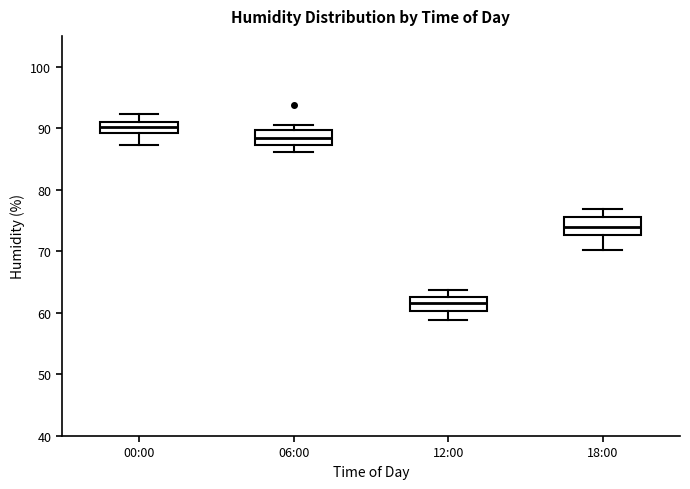

Reading left to right, transcribe this box plot: for each box, give where its median line is, the range the box spans, and where its two whiskers end, as read against the y-axis. The values are not printed on the chart, so give them approximately, as read against the axis.

00:00: median 90, box 89 to 91, whiskers 87 to 92
06:00: median 88, box 87 to 90, whiskers 86 to 91
12:00: median 62, box 60 to 63, whiskers 59 to 64
18:00: median 74, box 73 to 76, whiskers 70 to 77